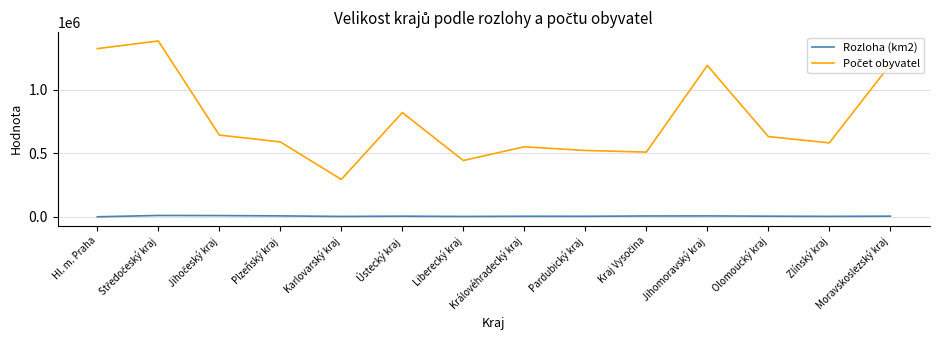

What is the greatest value displayed?

1385141.0